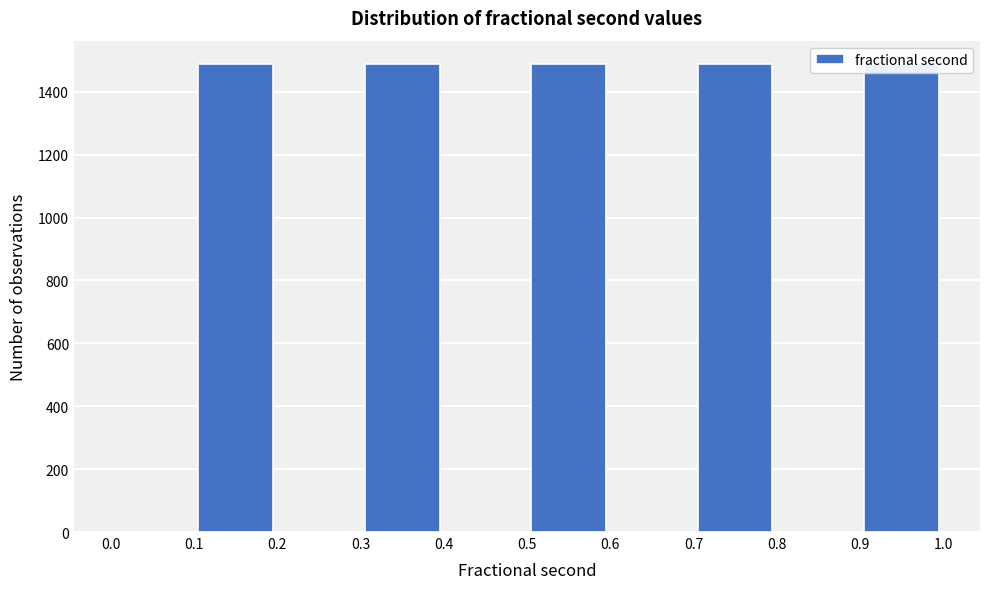

What is the height of the bar covering 0.1 to 0.2 on the x-axis? The values are not printed on the chart, so give them approximately, as read against the axis.

1480